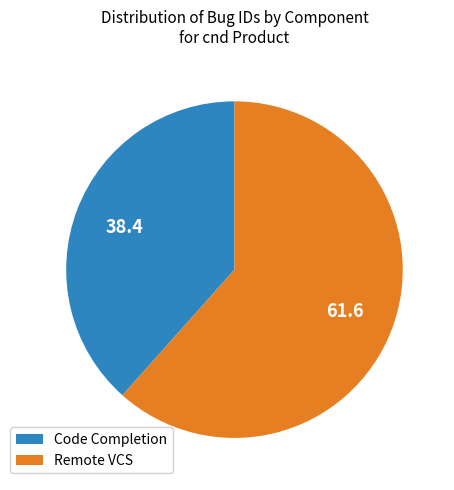

Which slice represents more than half of the pie?

Remote VCS